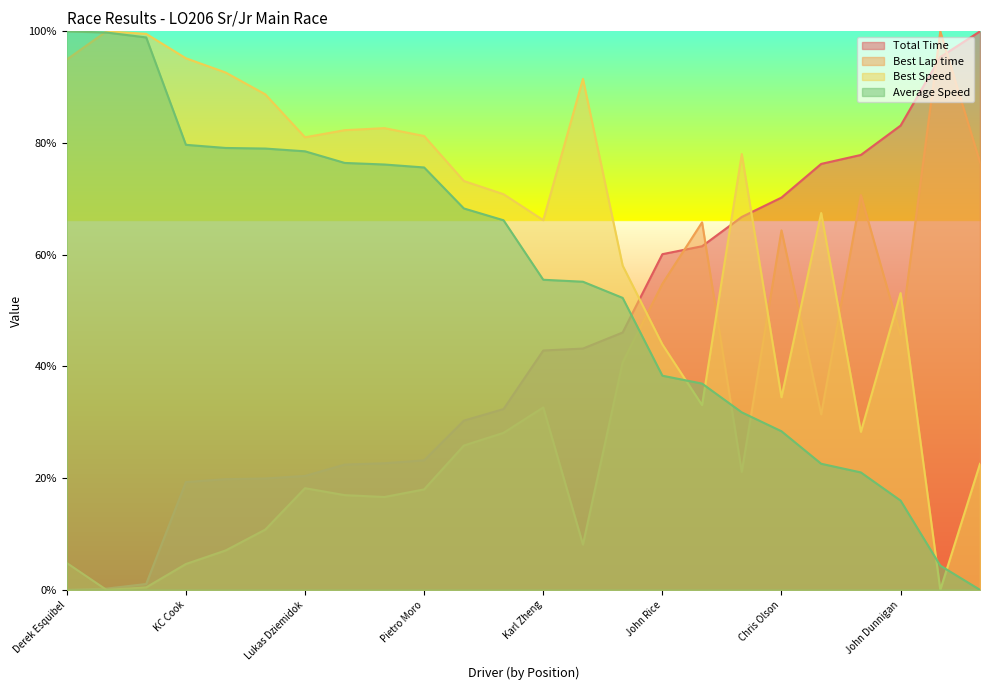

How many interior local valleys does the Best Lap time series have?

6